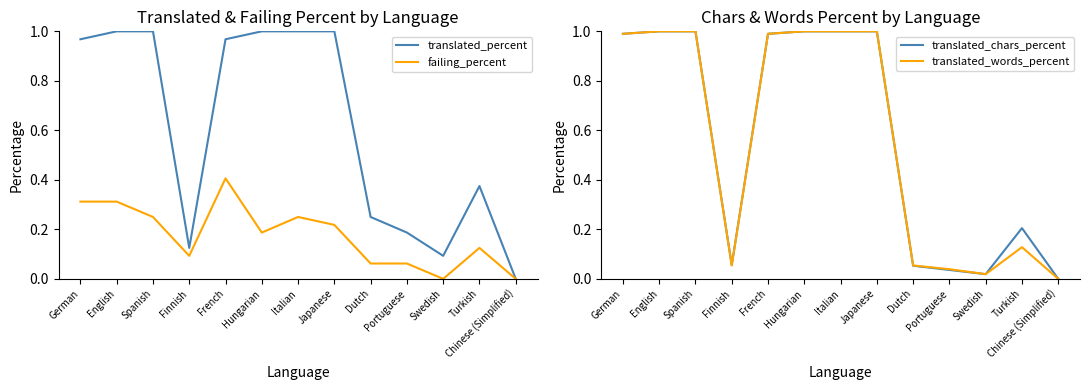

What is the average value of the translated_chars_percent series?

0.6